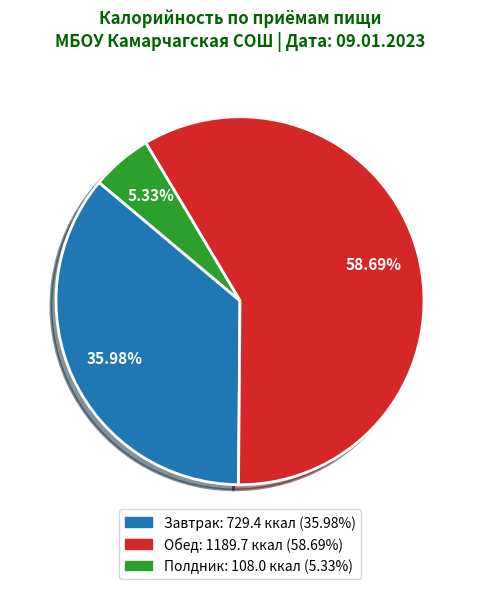

Approximately how many times larger is the value at Обед compared to Завтрак?

1.6